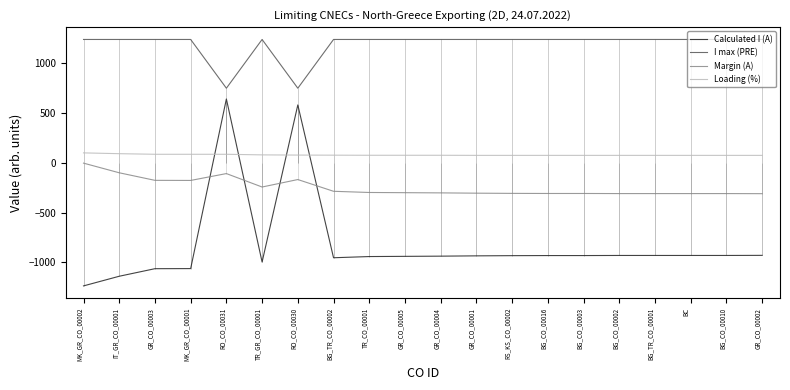

What is the label of the 13th point from the right?

BG_TR_CO_00002